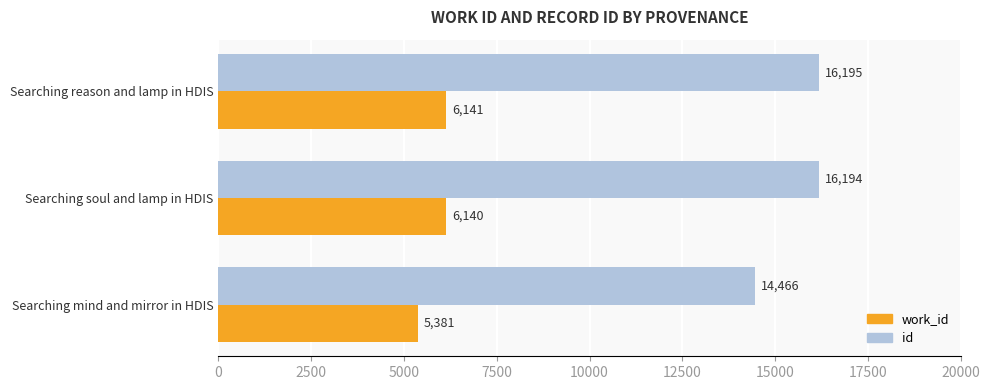

At which label is id closest to 15330?

Searching mind and mirror in HDIS